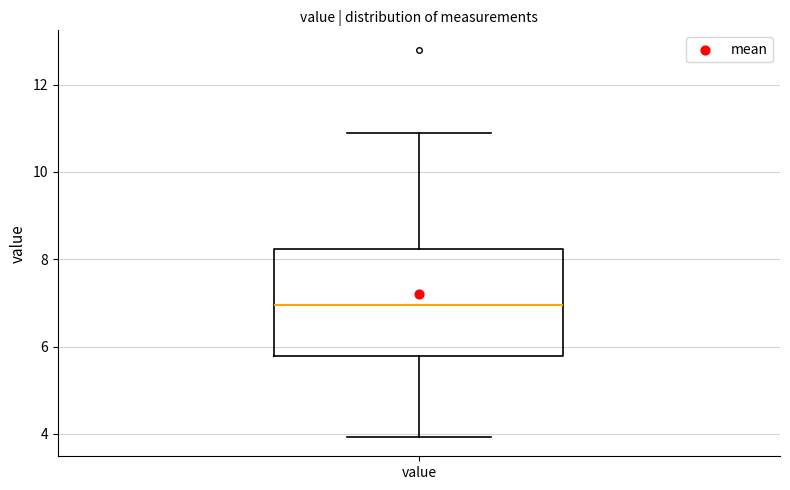

Where does the lower whisker of the box for value end on the y-axis? The values are not printed on the chart, so give them approximately, as read against the axis.

4.0